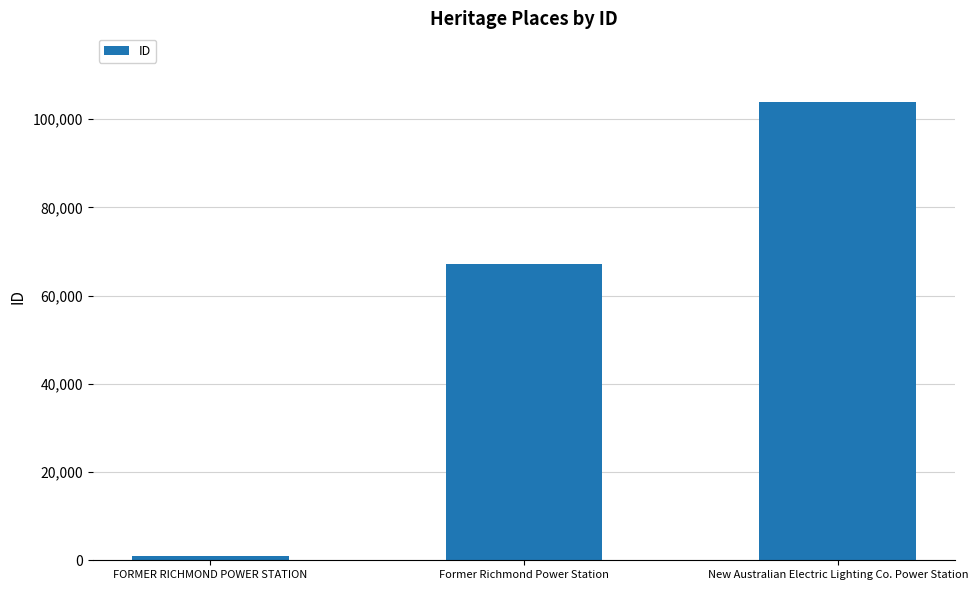

What is the sum of all values?

171989